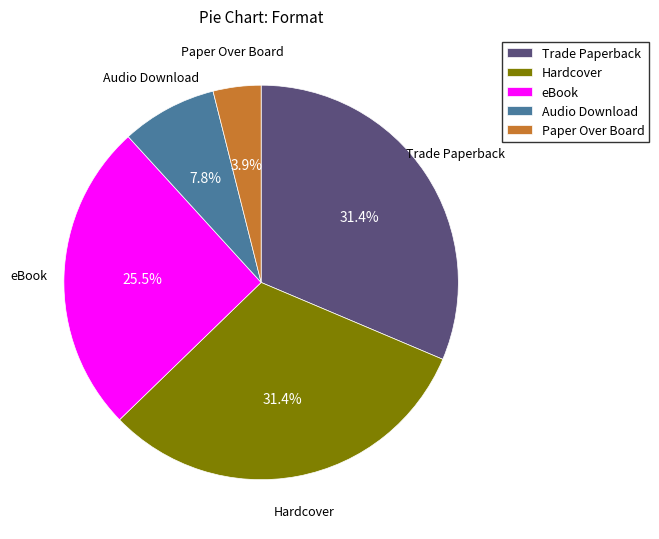

Which slice is the smallest?

Paper Over Board